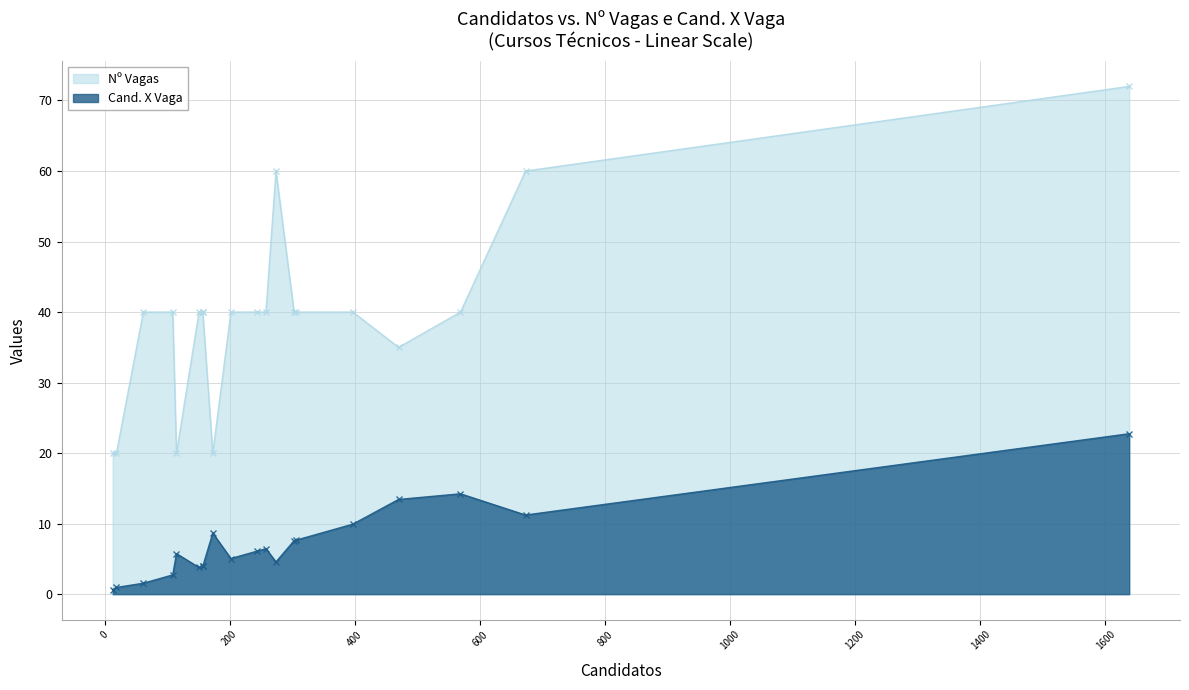

Is it true that Nº Vagas equals 40.0 at 258?

True